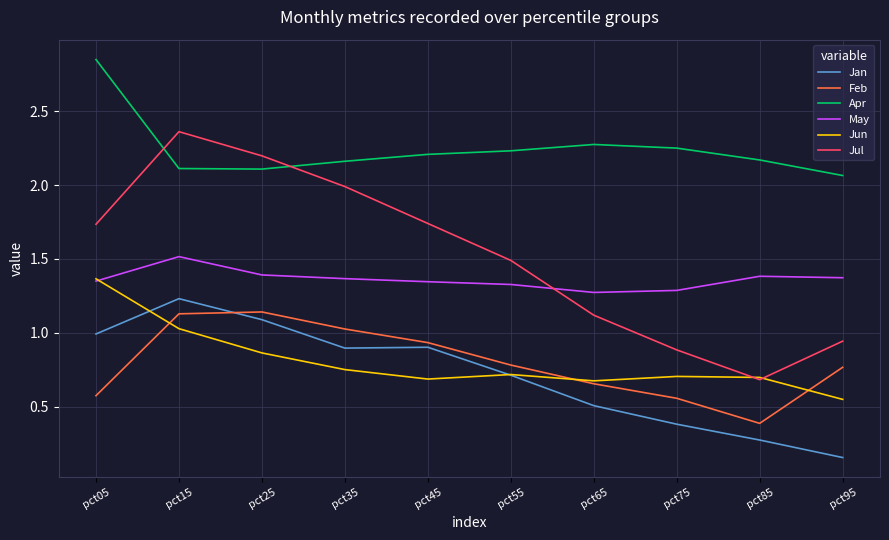

True or false: Jun has more than 1 interior local peaks.

True